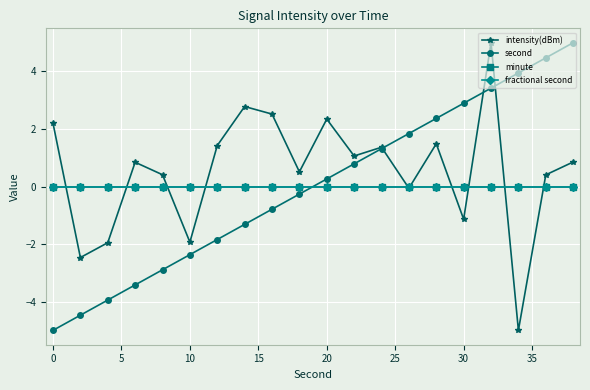

What is the minimum value for intensity(dBm)?

-5.0